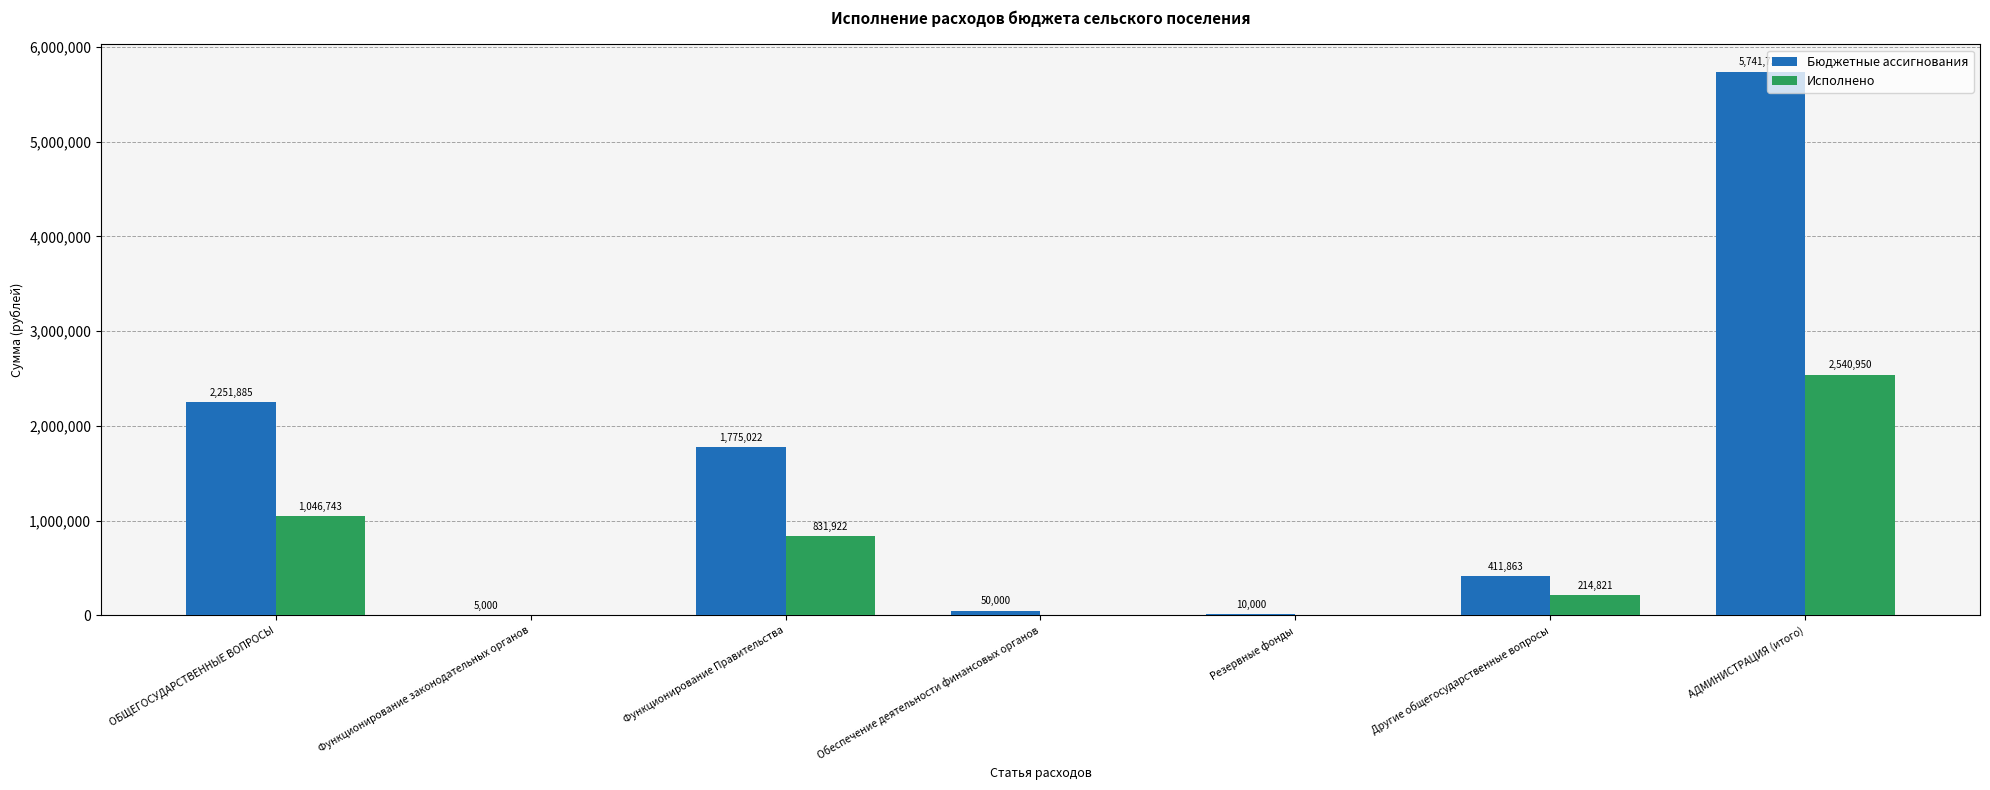

What is the sum of all Бюджетные ассигнования values?

10245505.0